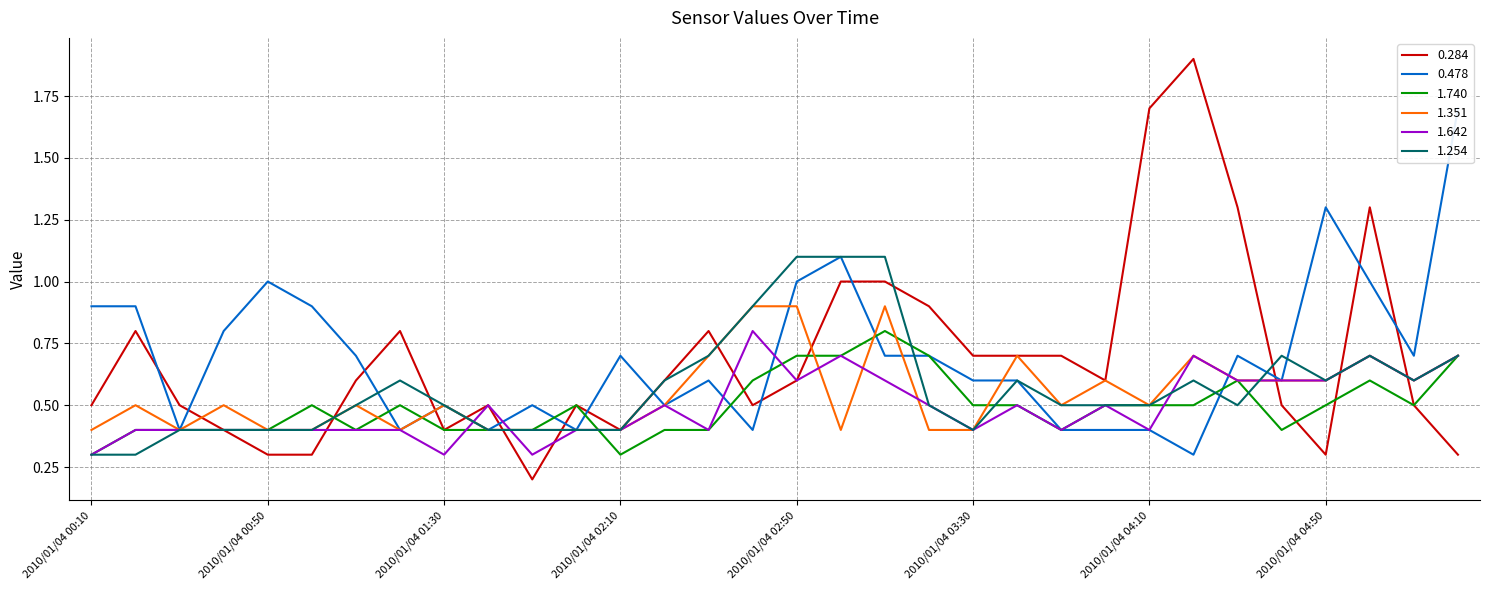

At how many categories does at least one series exceed 1?

9